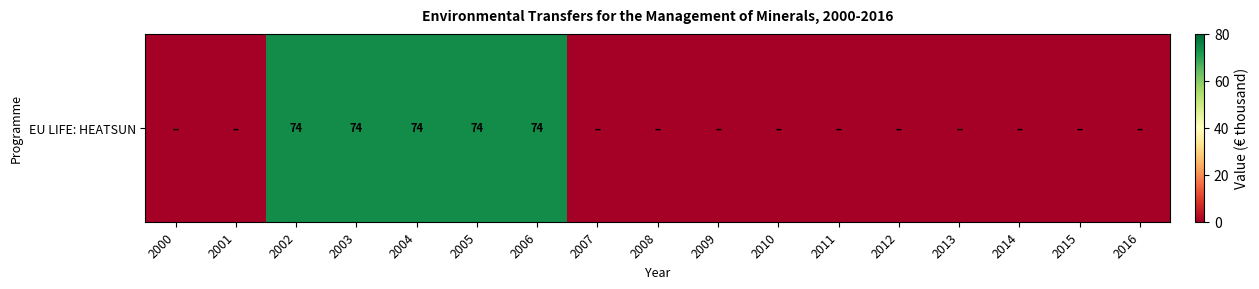

How many distinct data groups are displayed?

1